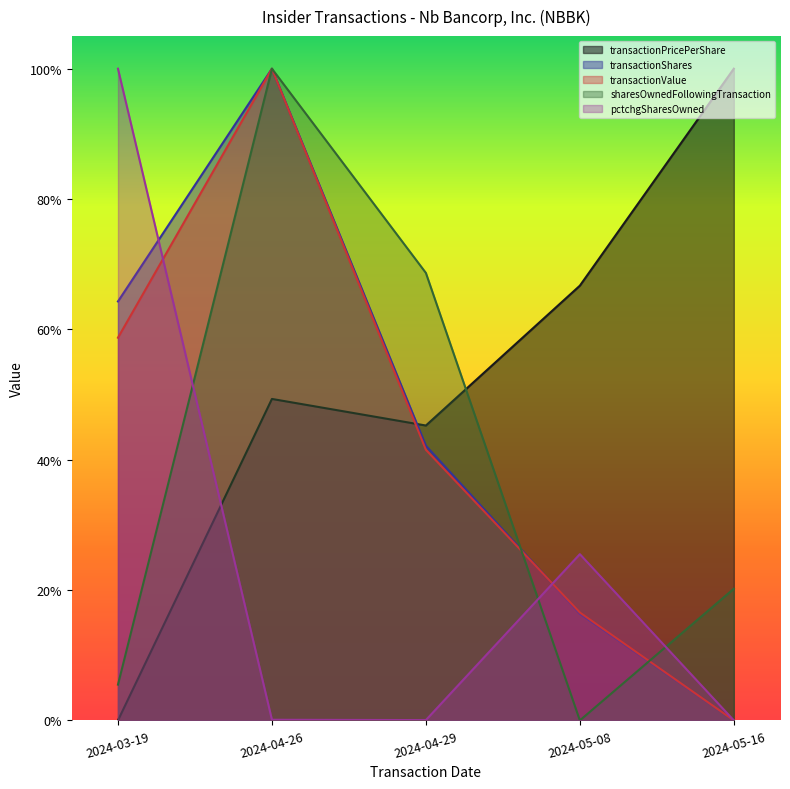

At which category is the sum across all series the highest?

2024-04-26